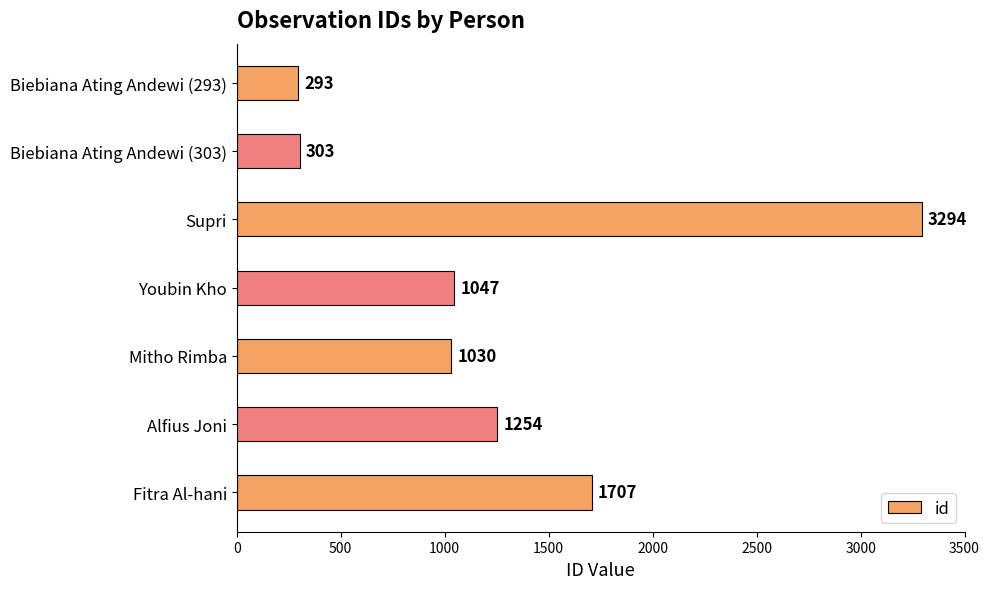

What is the change in value from Youbin Kho to Biebiana Ating Andewi (293)?

-754